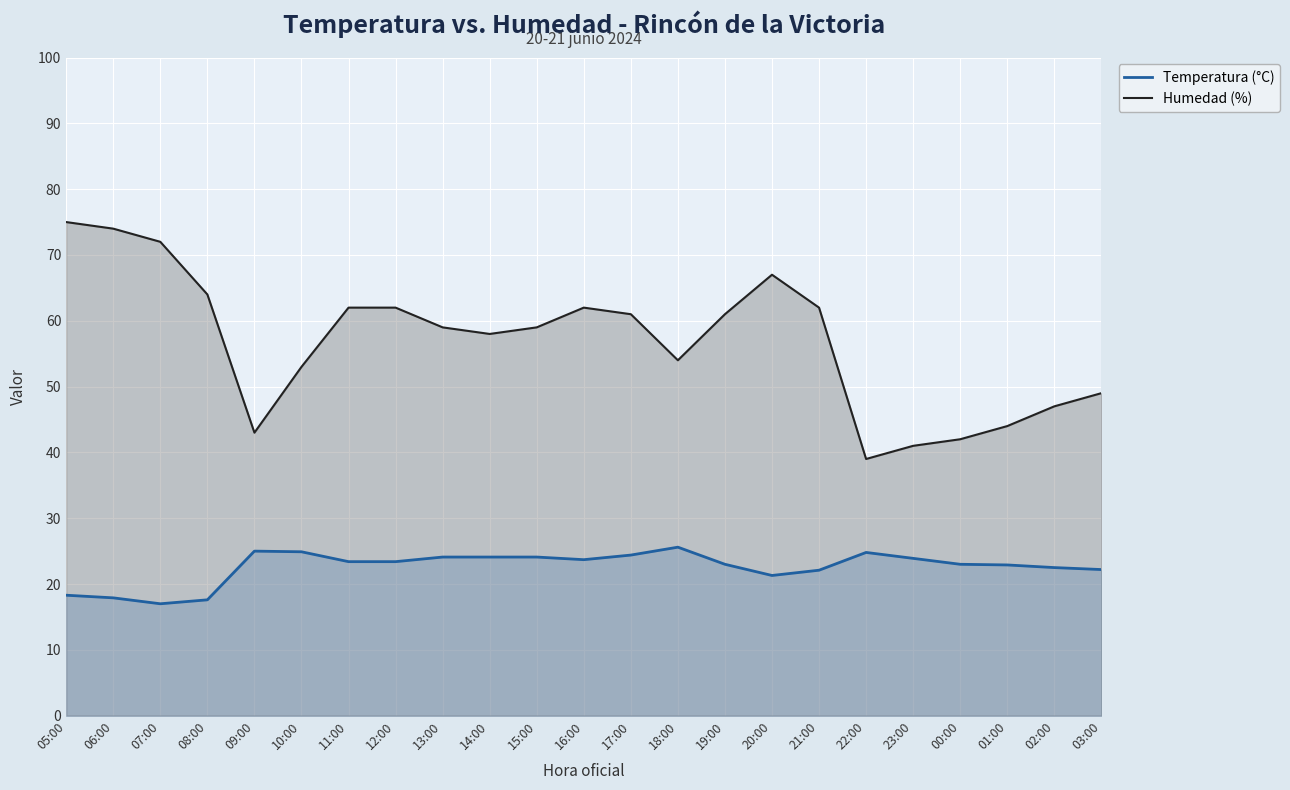

Between 09:00 and 15:00, which series saw the biggest shift?

Humedad (%)